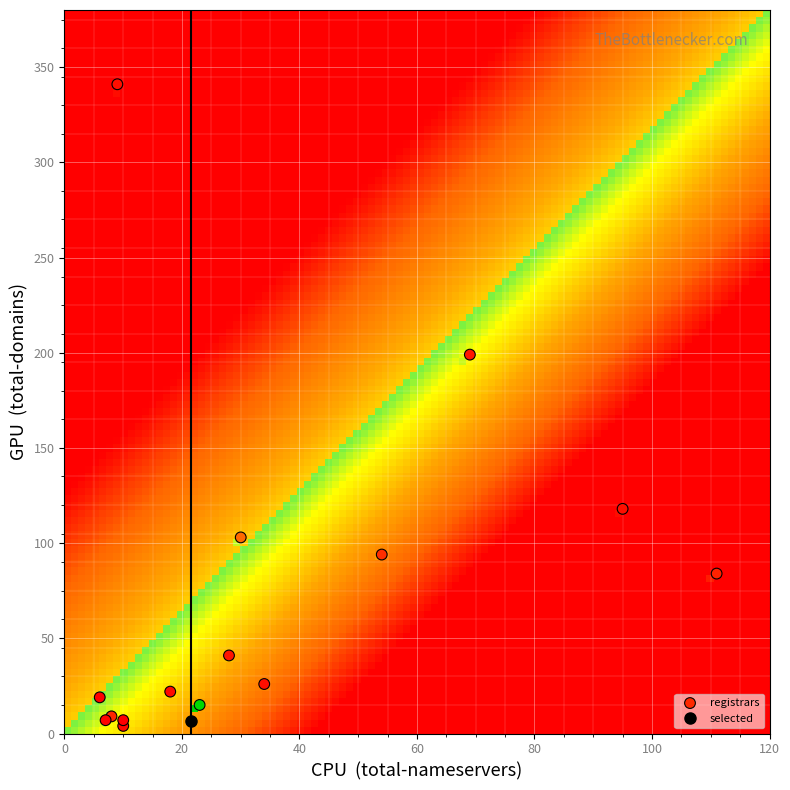

What Y value in the scatter plot is closest to 172?

199